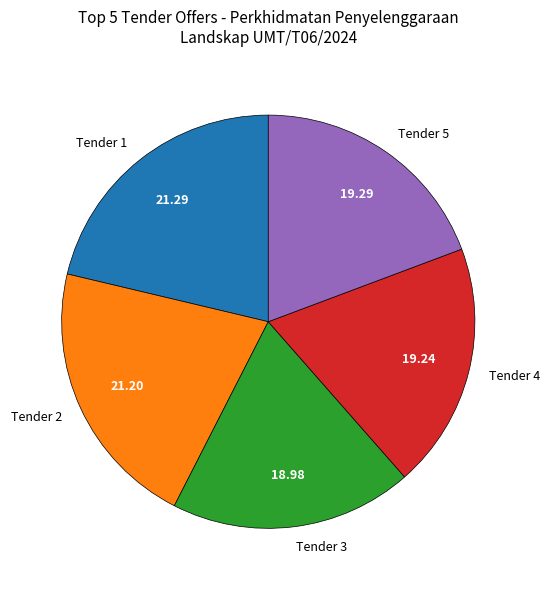

Count the number of slices in the pie.

5